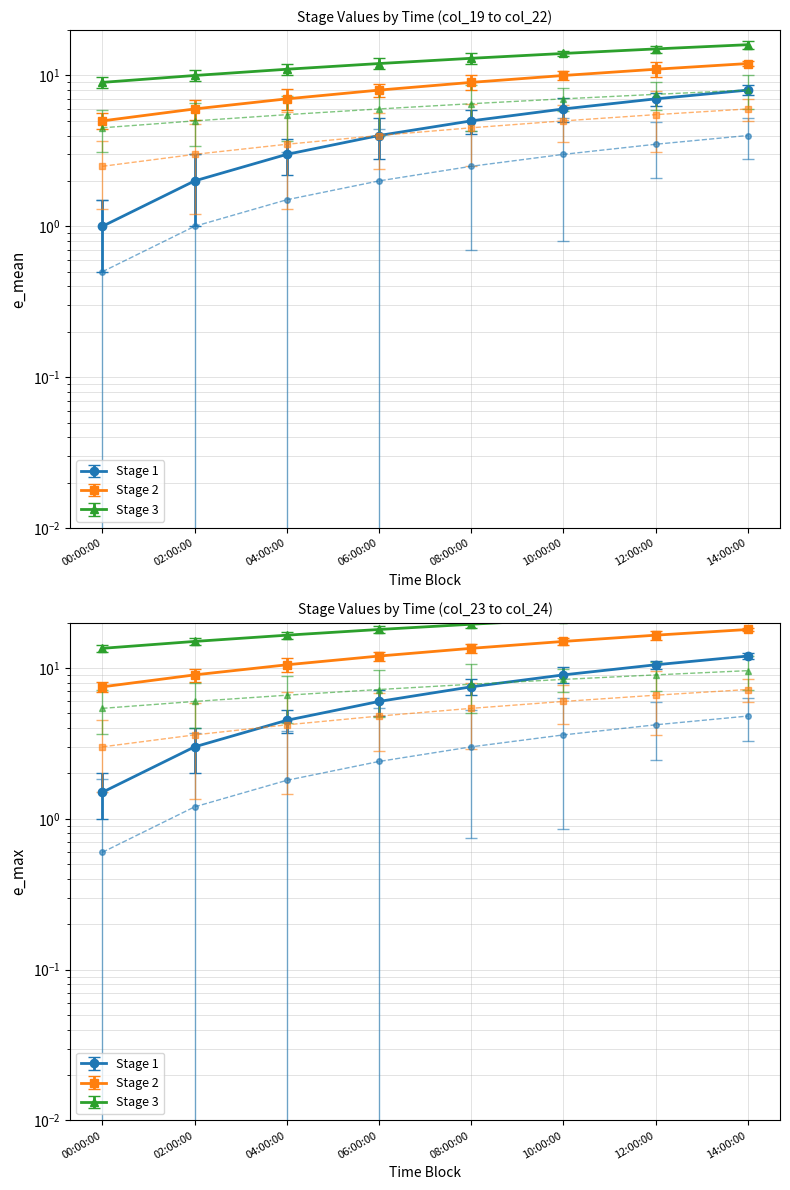

At how many categories does at least one series exceed 1?

8